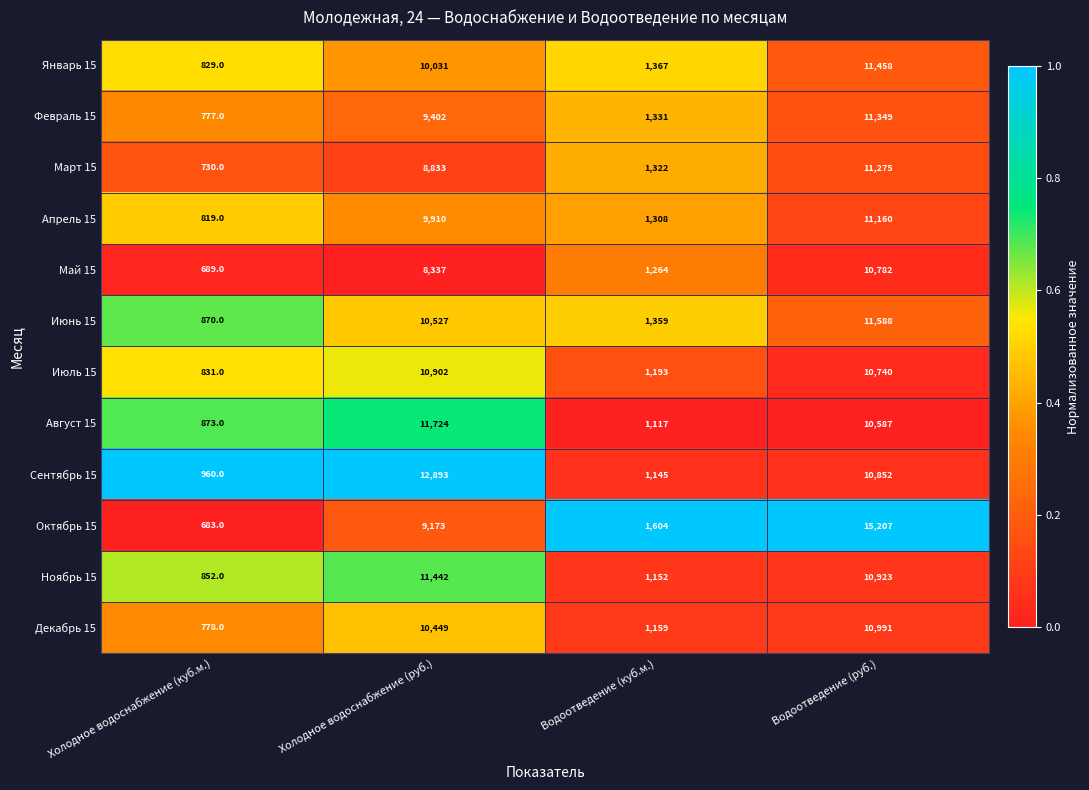

What is the difference between the maximum and minimum values in the Октябрь 15 series?

14524